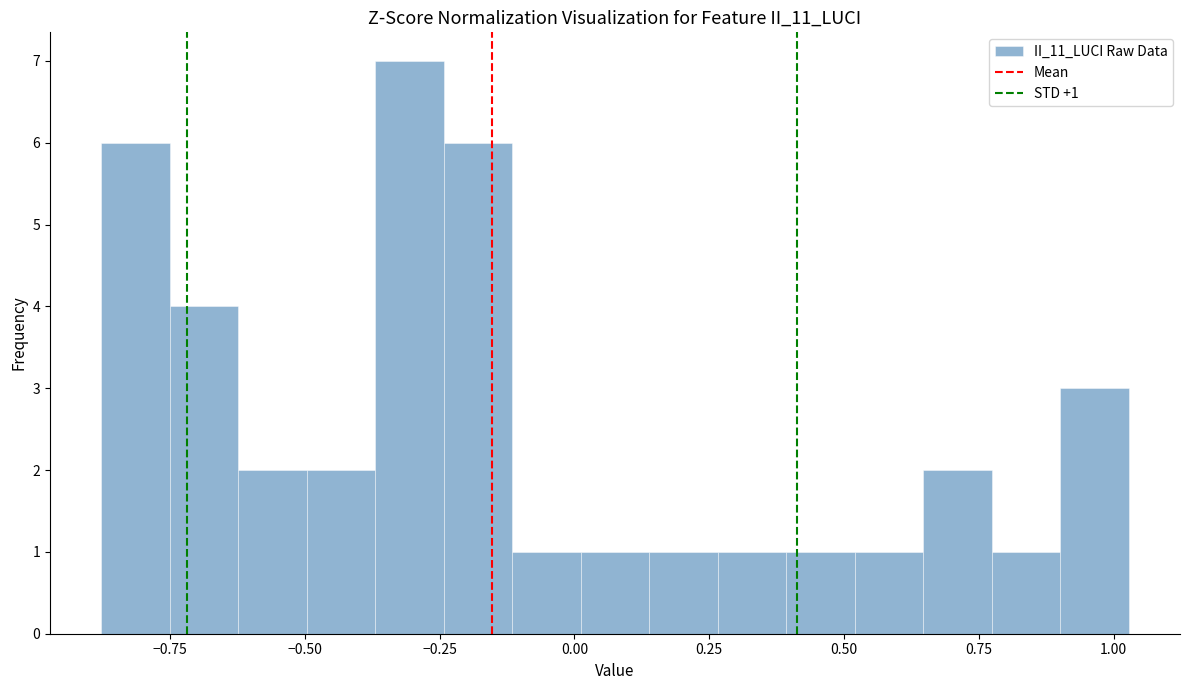

Around what value on the x-axis is the tallest bar? Give the approximate position of its centre, as read against the axis.

-0.30